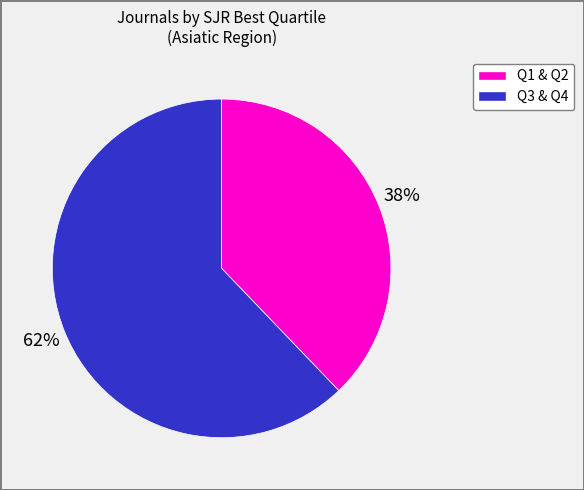

To the nearest percent, what is the difference between the largest and smallest slice percentages?

24%